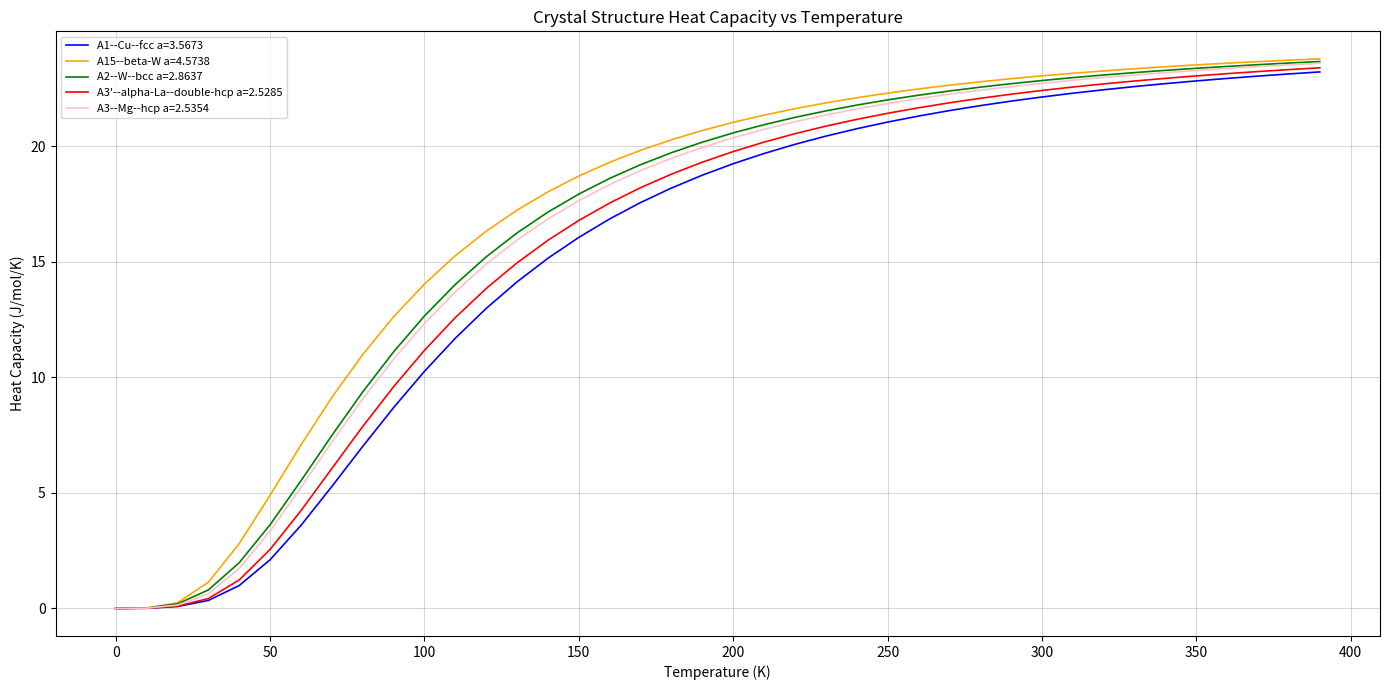

Which series has the largest range (max minus min)?

A15--beta-W a=4.5738